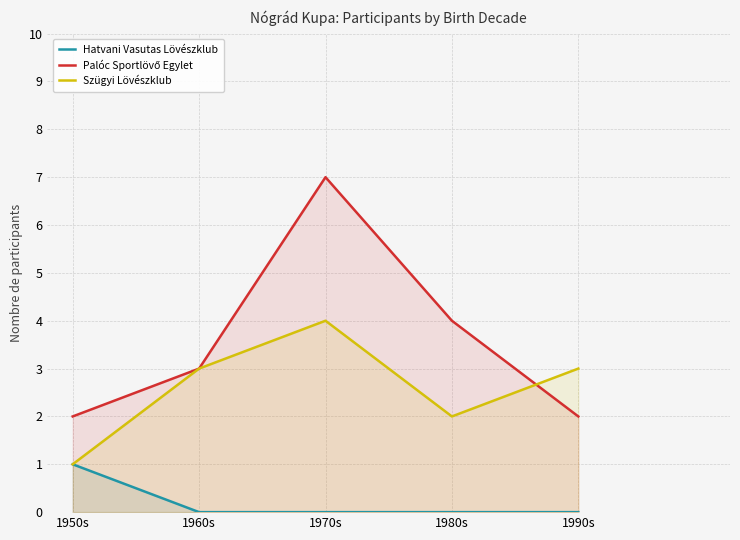

What is the sum of all Hatvani Vasutas Lövészklub values?

1